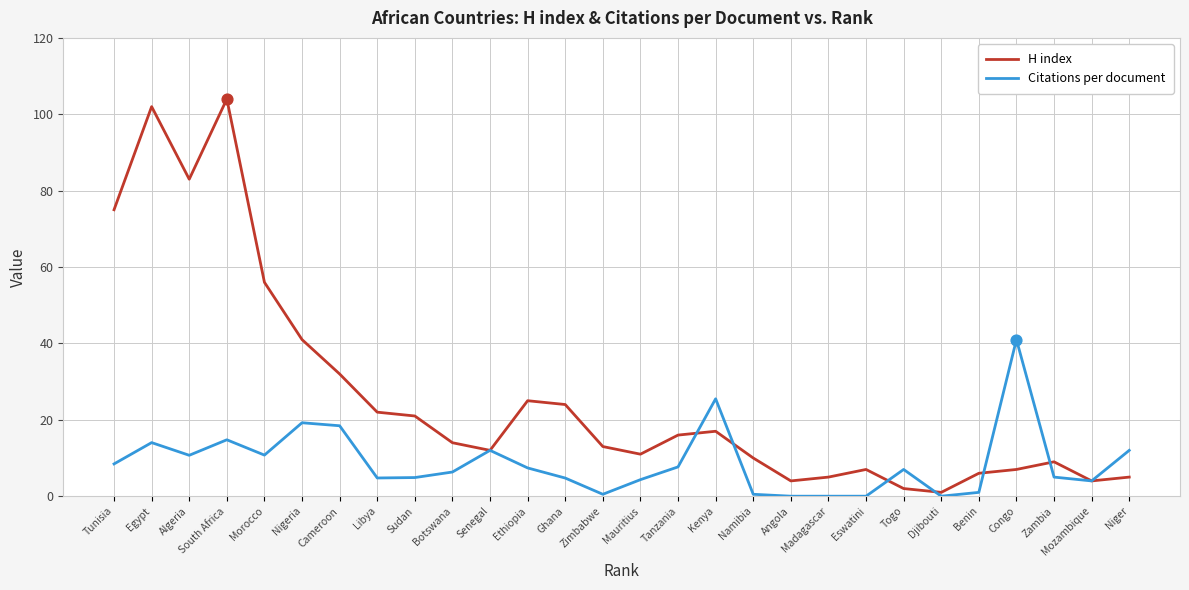

Between Botswana and Djibouti, which series saw the biggest shift?

H index